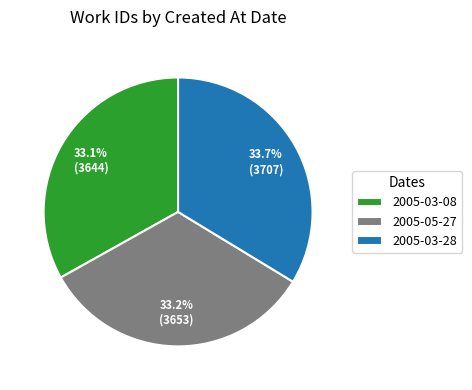

Does 2005-03-08 account for over 50% of the chart?

No